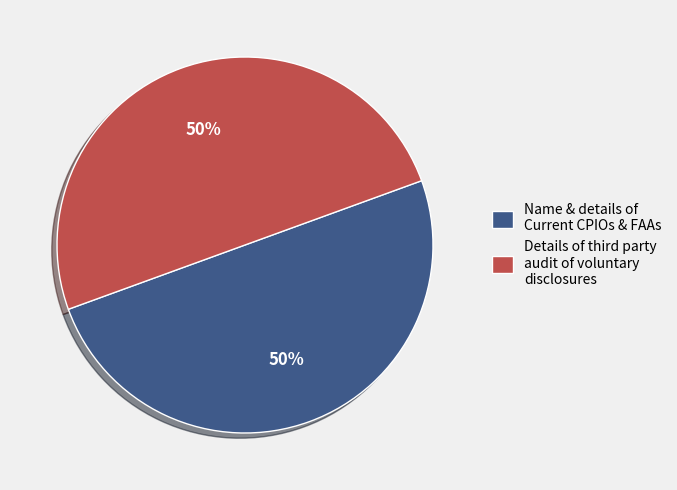

Count the number of slices in the pie.

2